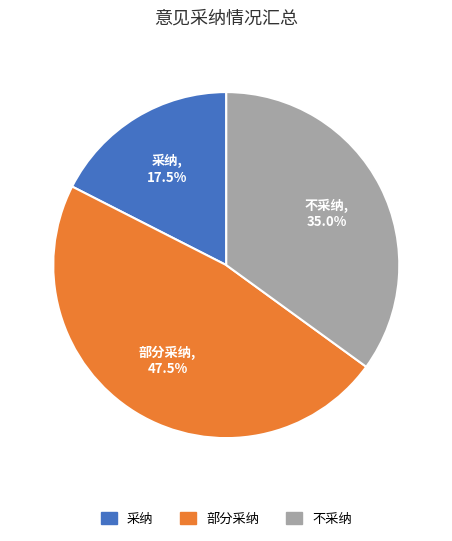

Rank the categories by value from highest to lowest.

部分采纳, 不采纳, 采纳